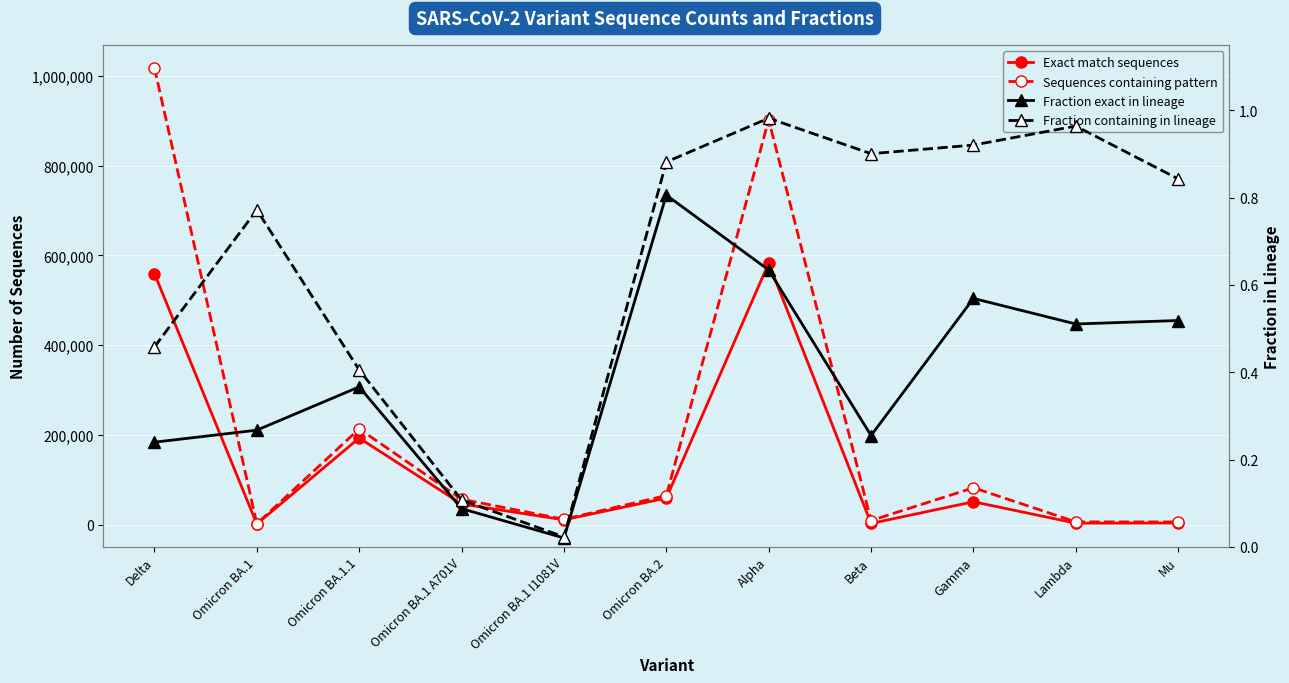

Which has a higher value, Omicron BA.2 or Gamma?

Omicron BA.2